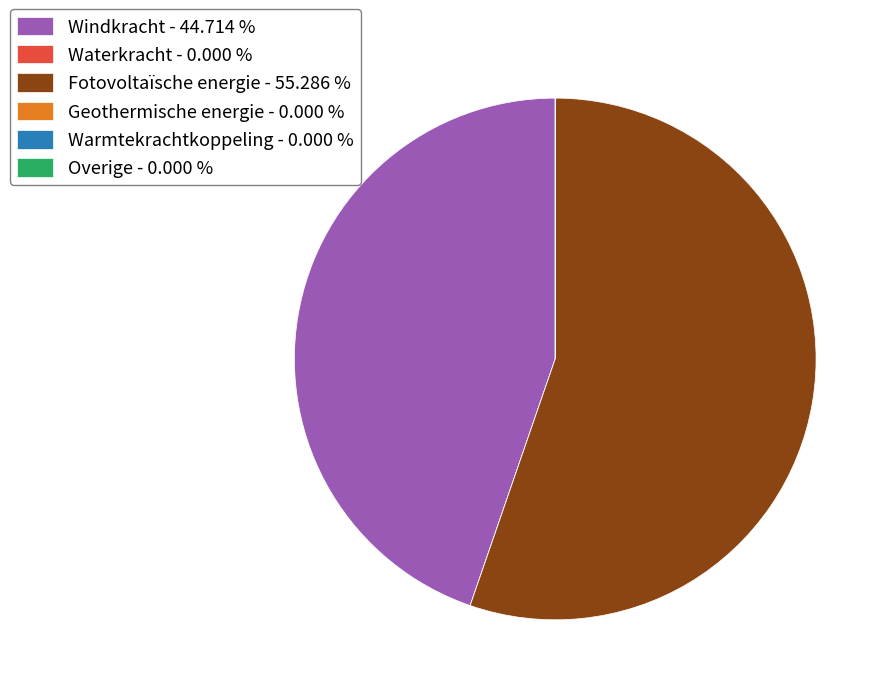

Is Fotovoltaïsche energie - 55.286 % the majority of the pie?

Yes